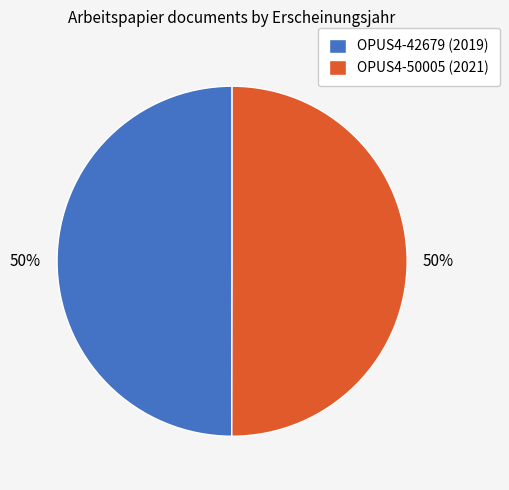

Do OPUS4-42679 and OPUS4-50005 together represent more than half of the pie?

Yes